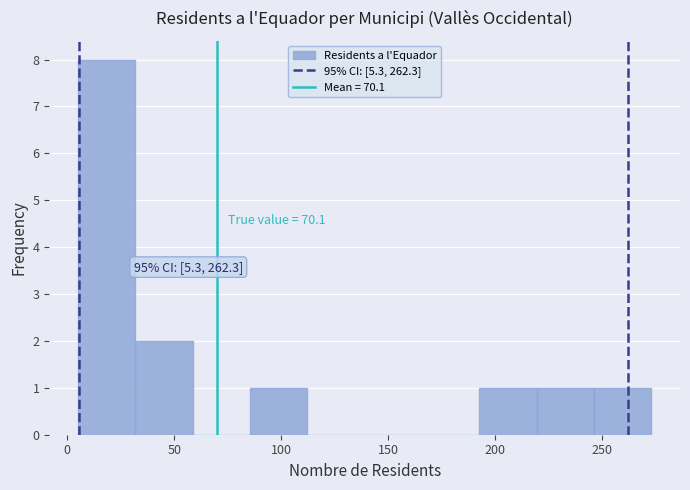

Which range on the x-axis has the tallest bar?

5 to 30